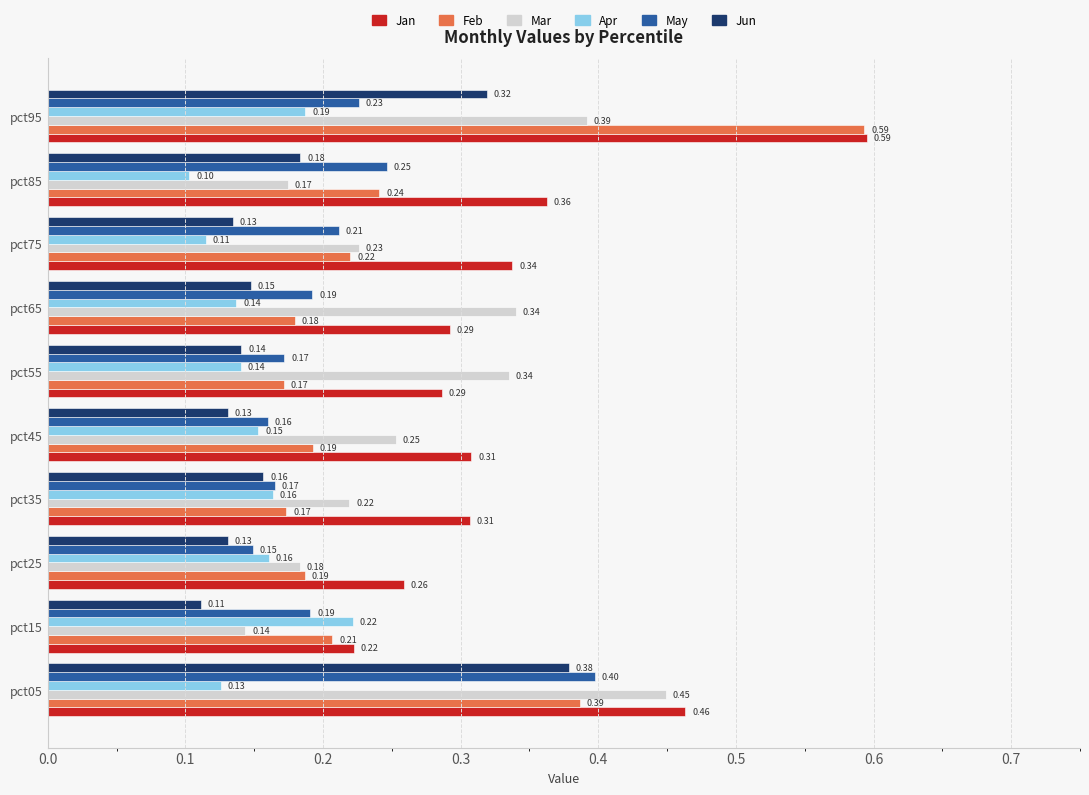

Which series has the largest total across all categories?

Jan